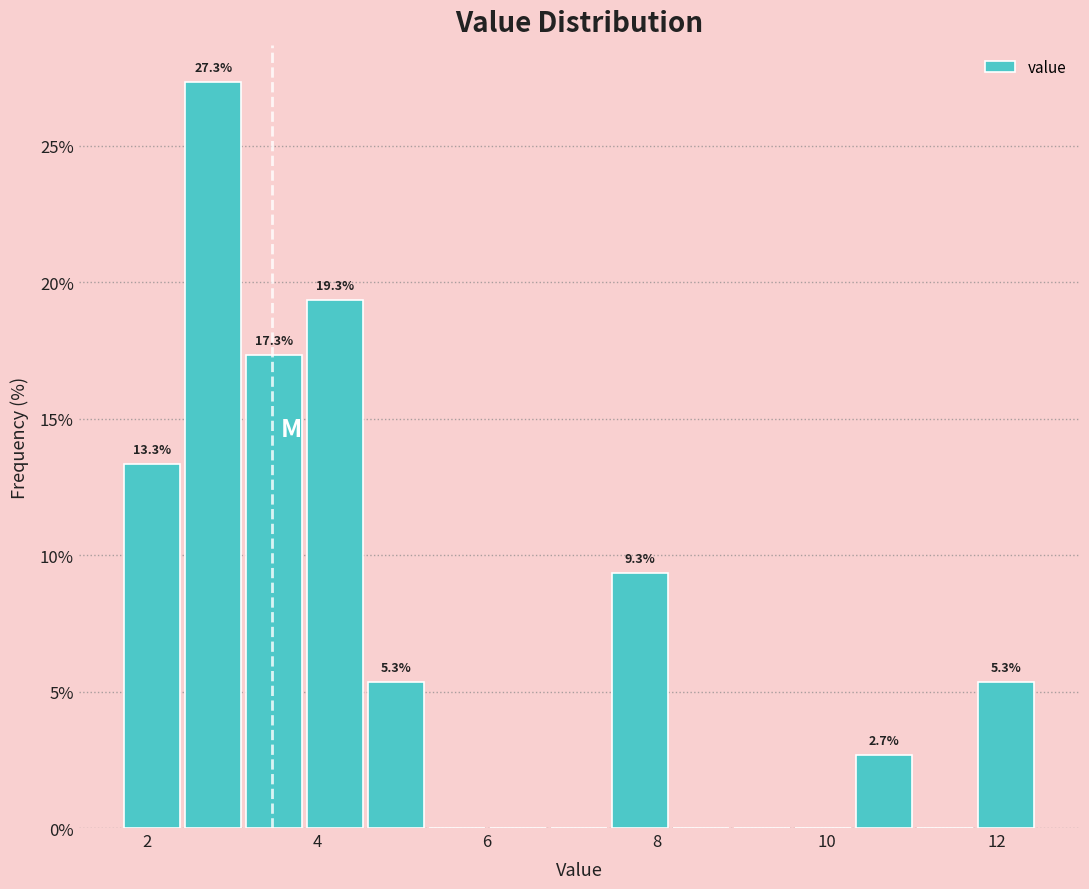

Read against the x-axis, roughly where is the centre of the tallest bar?

2.8